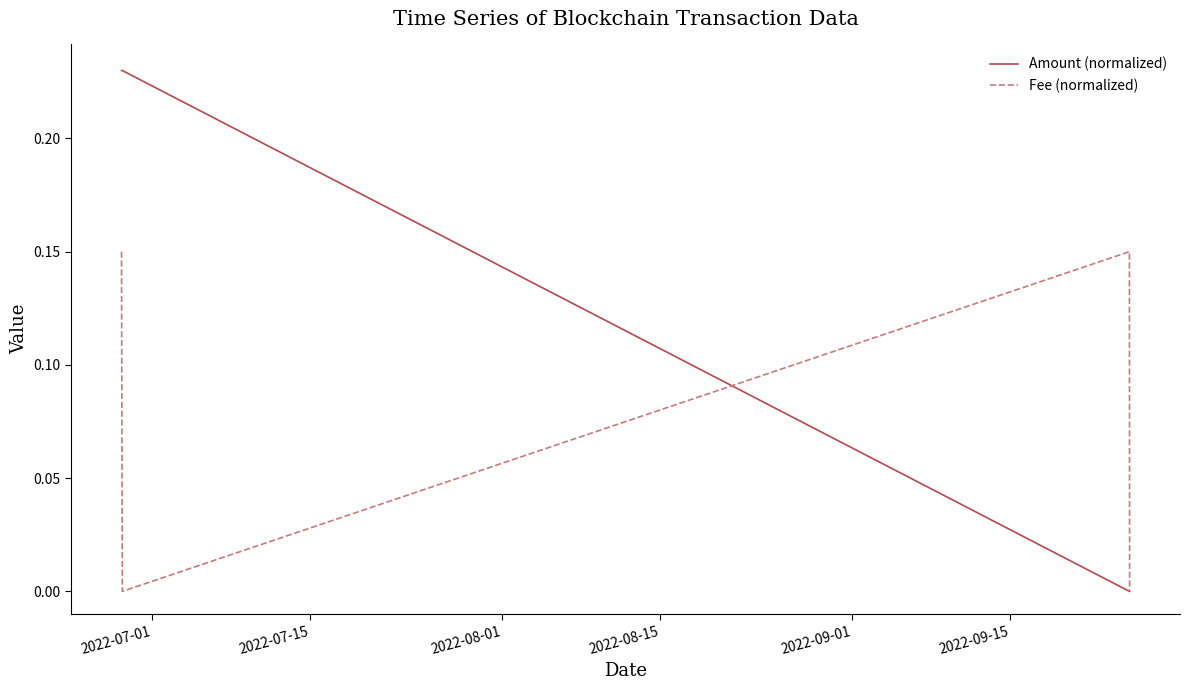

Rank the series by their maximum value, from lowest to highest.

Fee (normalized), Amount (normalized)